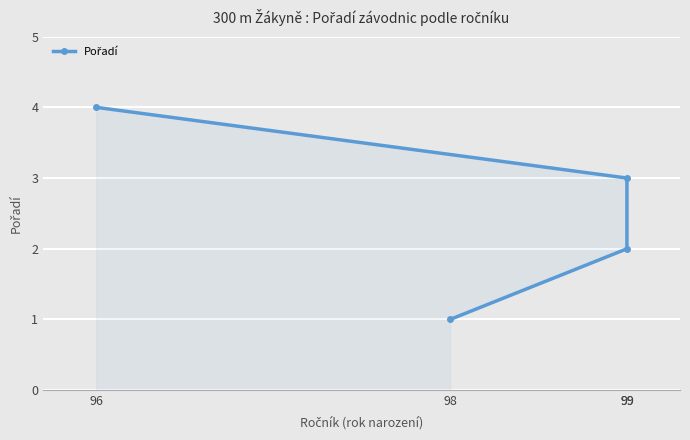

Which has a higher value, 99 or 99?

99